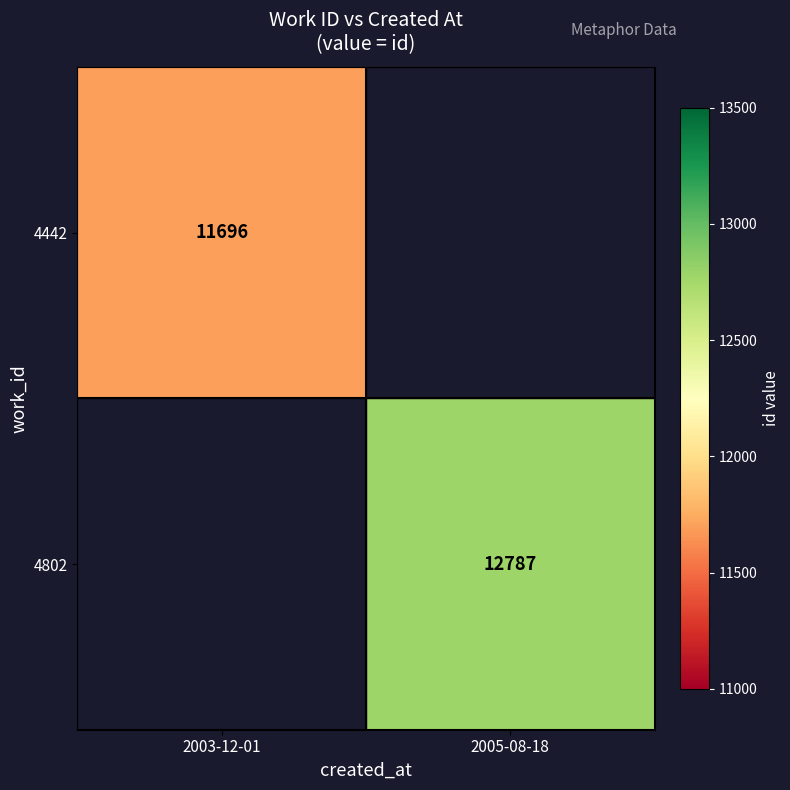

Is it true that 4442 equals 19355 at 2003-12-01?

False